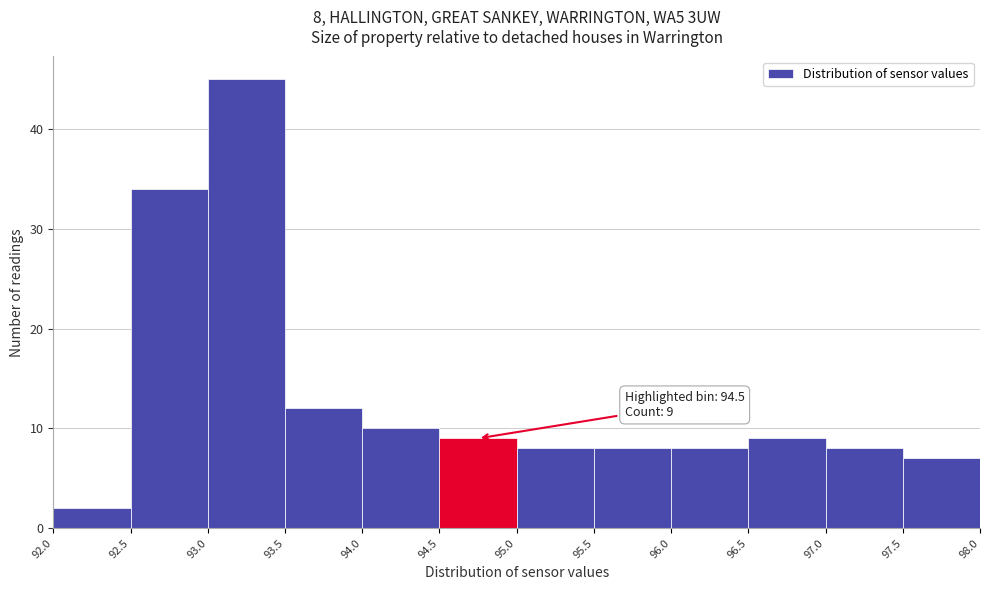

Over which range of the x-axis is the bar tallest?

93.0 to 93.5